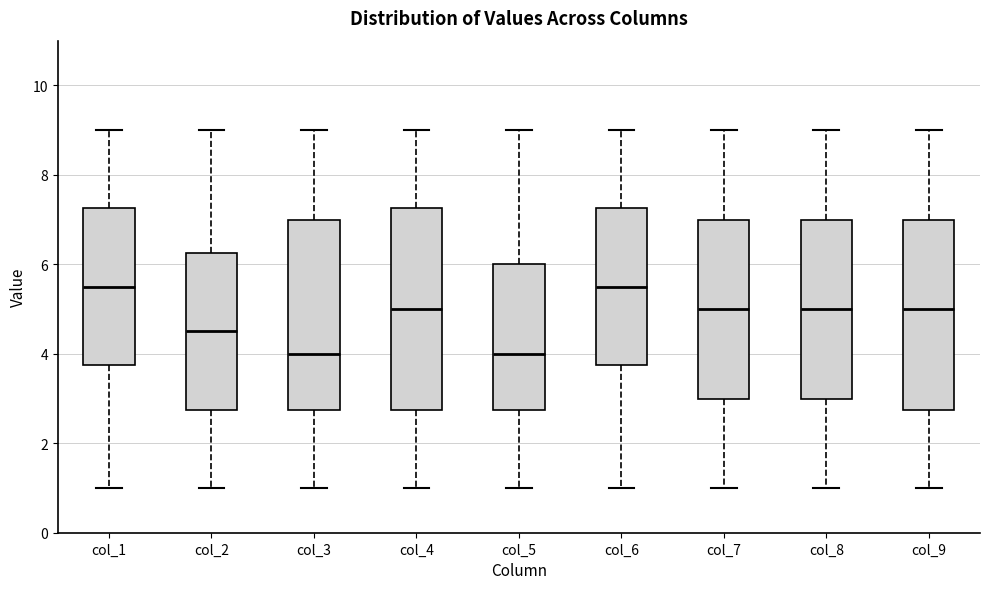

Reading left to right, transcribe this box plot: for each box, give where its median line is, the range the box spans, and where its two whiskers end, as read against the y-axis. The values are not printed on the chart, so give them approximately, as read against the axis.

col_1: median 5.6, box 3.8 to 7.2, whiskers 1.0 to 9.0
col_2: median 4.6, box 2.8 to 6.2, whiskers 1.0 to 9.0
col_3: median 4.0, box 2.8 to 7.0, whiskers 1.0 to 9.0
col_4: median 5.0, box 2.8 to 7.2, whiskers 1.0 to 9.0
col_5: median 4.0, box 2.8 to 6.0, whiskers 1.0 to 9.0
col_6: median 5.6, box 3.8 to 7.2, whiskers 1.0 to 9.0
col_7: median 5.0, box 3.0 to 7.0, whiskers 1.0 to 9.0
col_8: median 5.0, box 3.0 to 7.0, whiskers 1.0 to 9.0
col_9: median 5.0, box 2.8 to 7.0, whiskers 1.0 to 9.0